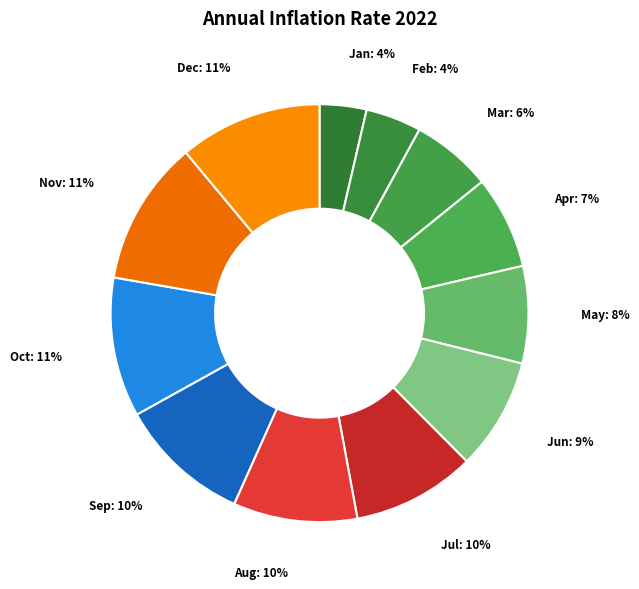

Which slice is the smallest?

Jan